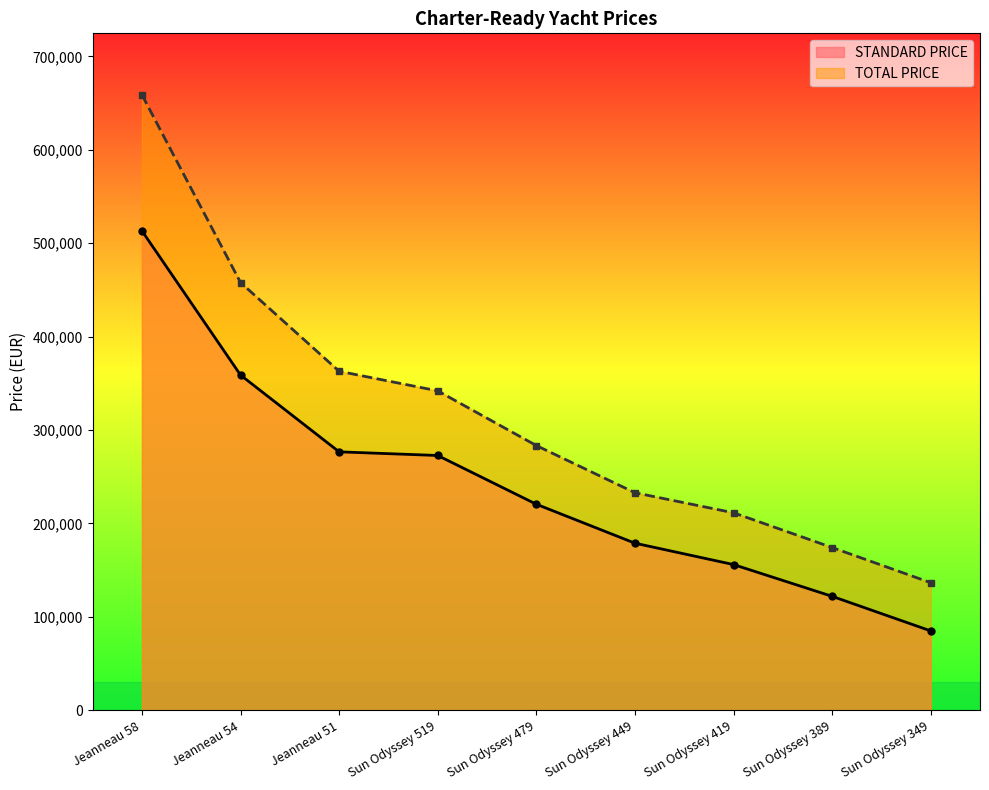

Rank the series by their maximum value, from lowest to highest.

STANDARD PRICE, TOTAL PRICE